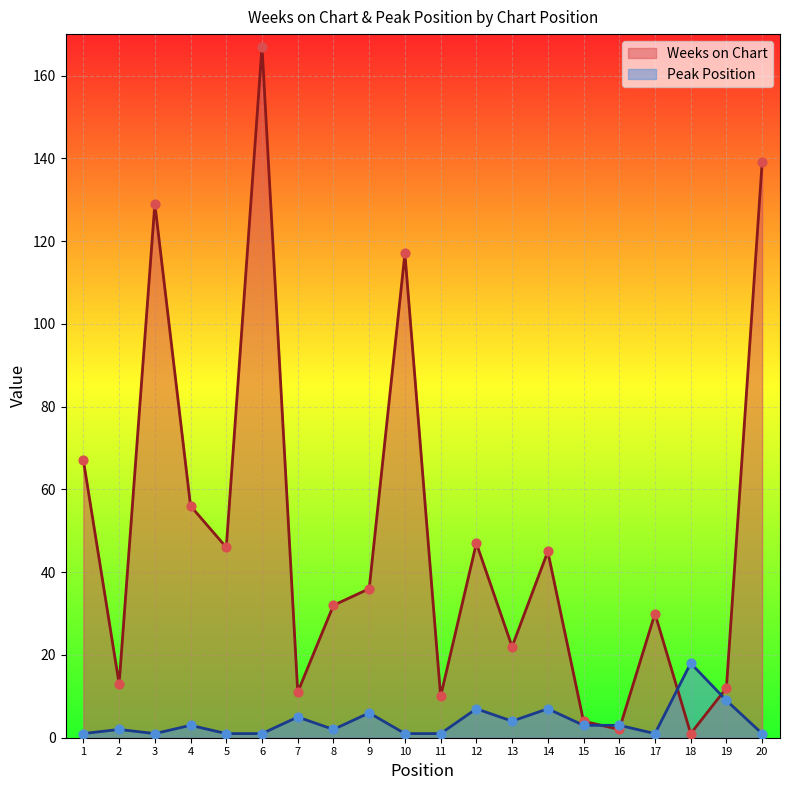

At which category is the sum across all series the highest?

6